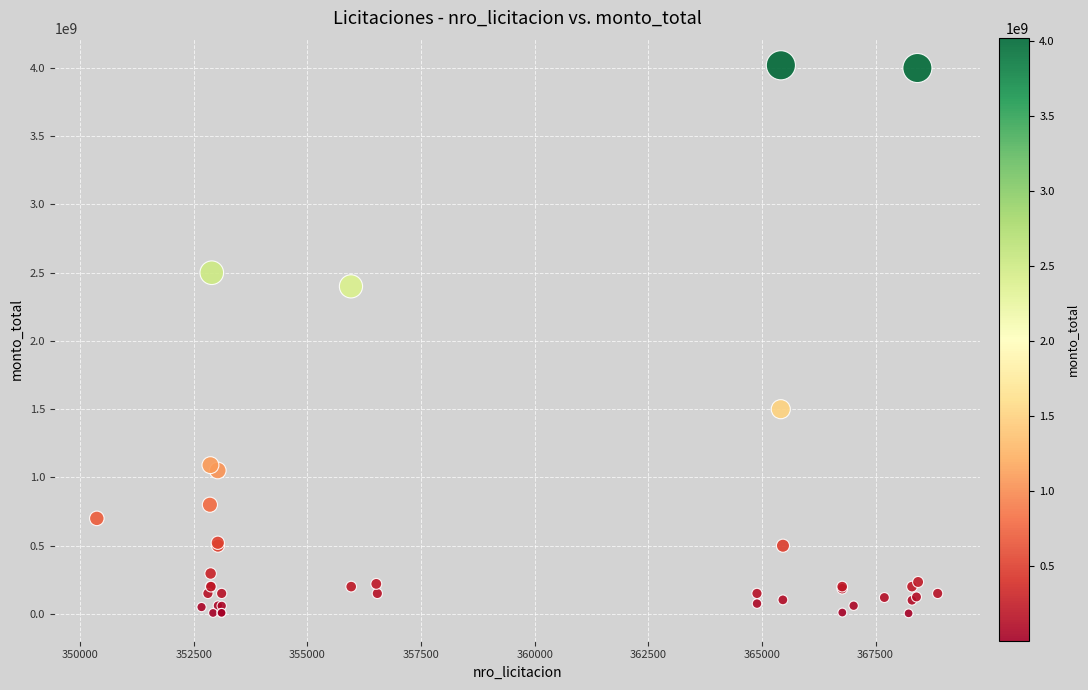

What Y value in the scatter plot is closest to 2012150000?

2400000000